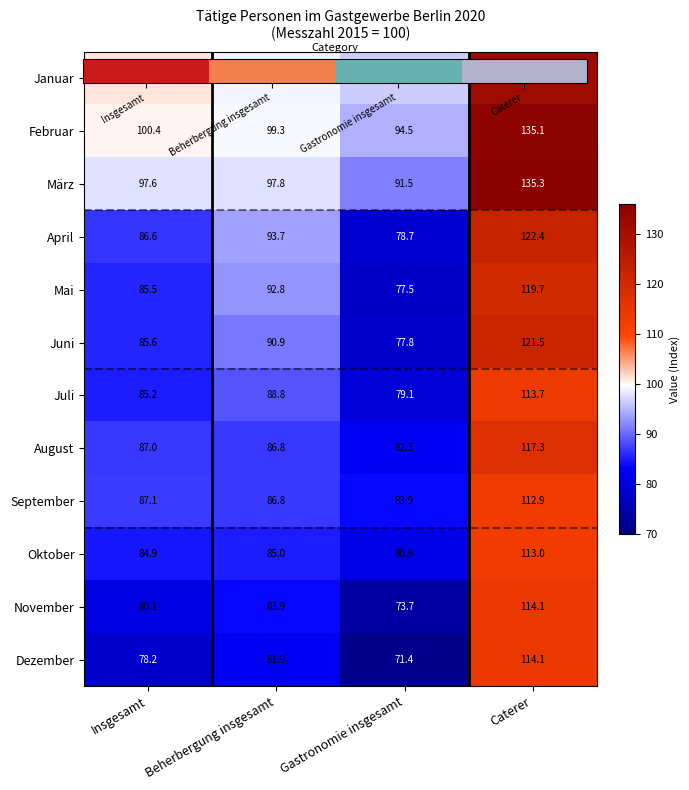

What is the spread (max minus min) of values at Insgesamt?

22.8